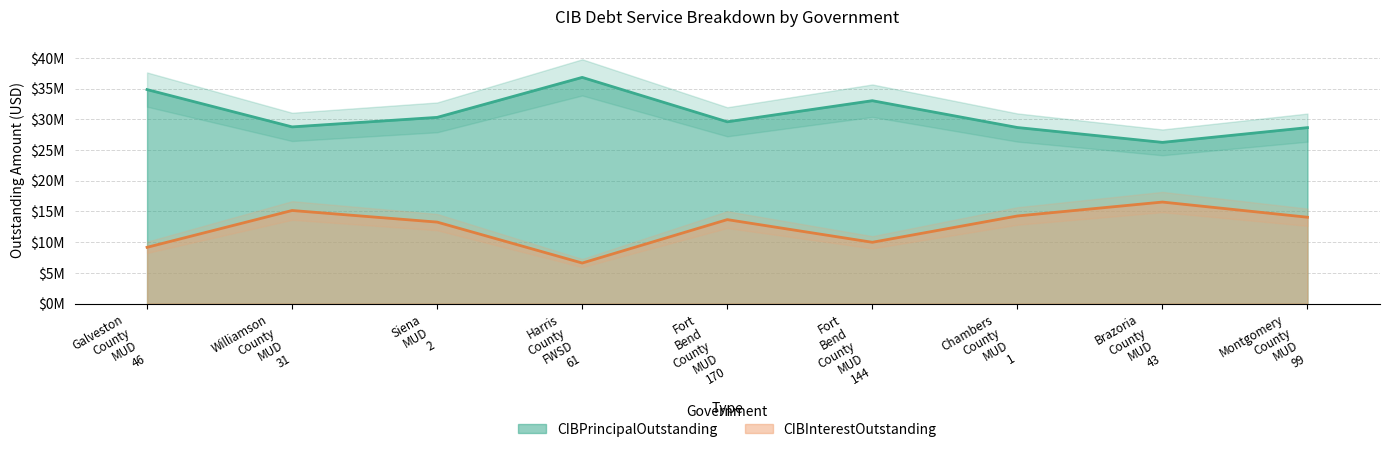

Rank the categories by CIBPrincipalOutstanding value from highest to lowest.

Harris County FWSD 61, Galveston County MUD 46, Fort Bend County MUD 144, Siena MUD 2, Fort Bend County MUD 170, Williamson County MUD 31, Chambers County MUD 1, Montgomery County MUD 99, Brazoria County MUD 43